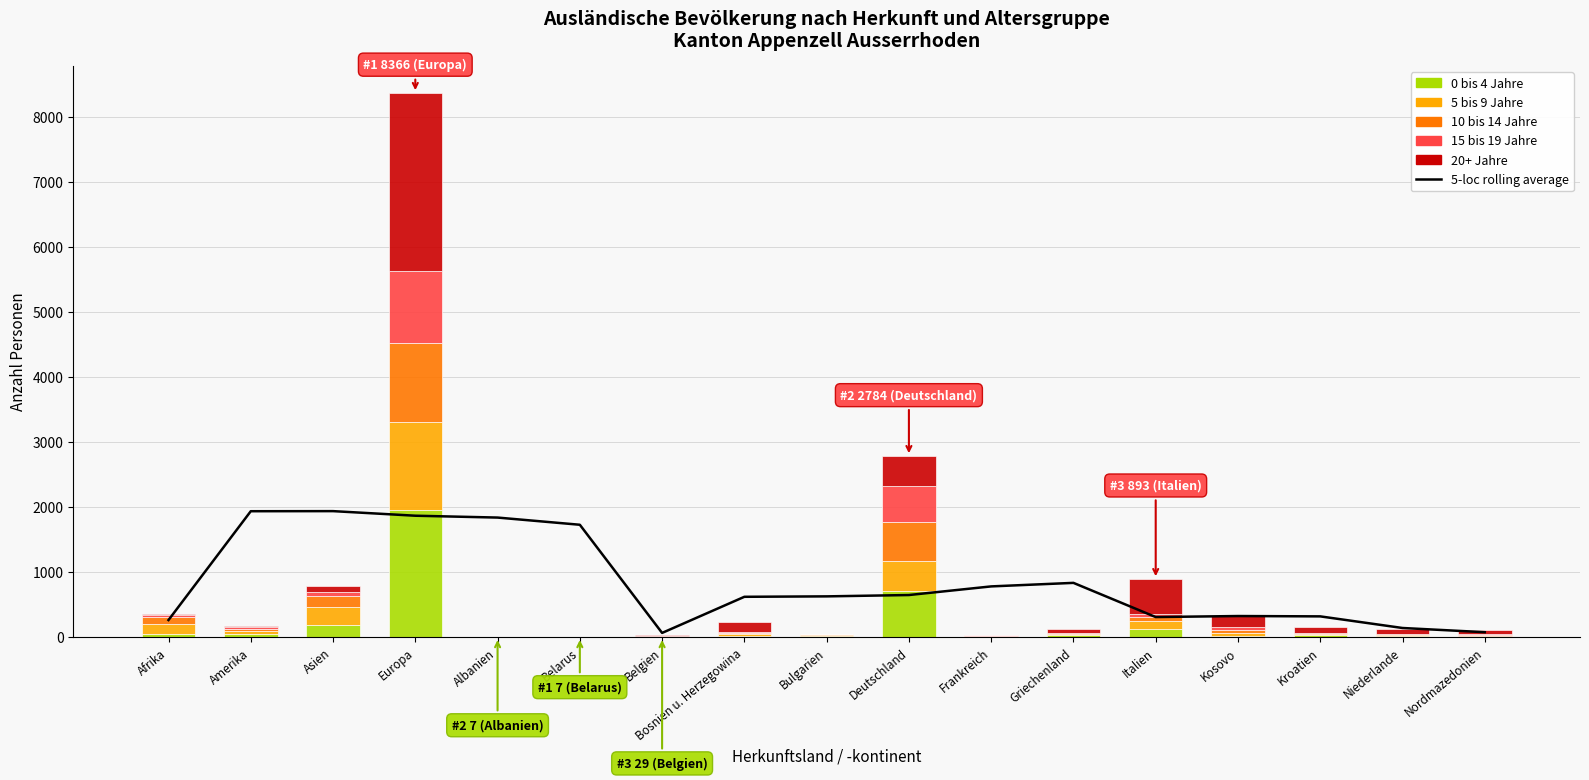

Reading left to right, transcribe all the data shown in this chart.

5-loc rolling average: Afrika=262.8	Amerika=1936.0	Asien=1937.4	Europa=1866.8	Albanien=1838.4	Belarus=1727.8	Belgien=64.8	Bosnien u. Herzegowina=620.2	Bulgarien=626.8	Deutschland=647.4	Frankreich=780.0	Griechenland=834.4	Italien=308.8	Kosovo=324.4	Kroatien=319.2	Niederlande=140.6	Nordmazedonien=76.0
0 bis 4 Jahre: Afrika=53.0	Amerika=47.0	Asien=184.0	Europa=1960.0	Albanien=2.0	Belarus=4.0	Belgien=6.0	Bosnien u. Herzegowina=20.0	Bulgarien=18.0	Deutschland=703.0	Frankreich=8.0	Griechenland=30.0	Italien=120.0	Kosovo=25.0	Kroatien=37.0	Niederlande=21.0	Nordmazedonien=7.0
5 bis 9 Jahre: Afrika=142.0	Amerika=45.0	Asien=280.0	Europa=1353.0	Albanien=0.0	Belarus=0.0	Belgien=5.0	Bosnien u. Herzegowina=25.0	Bulgarien=17.0	Deutschland=467.0	Frankreich=11.0	Griechenland=21.0	Italien=130.0	Kosovo=37.0	Kroatien=8.0	Niederlande=11.0	Nordmazedonien=11.0
10 bis 14 Jahre: Afrika=109.0	Amerika=32.0	Asien=163.0	Europa=1209.0	Albanien=3.0	Belarus=2.0	Belgien=11.0	Bosnien u. Herzegowina=13.0	Bulgarien=12.0	Deutschland=593.0	Frankreich=3.0	Griechenland=10.0	Italien=54.0	Kosovo=43.0	Kroatien=14.0	Niederlande=9.0	Nordmazedonien=13.0
15 bis 19 Jahre: Afrika=43.0	Amerika=25.0	Asien=70.0	Europa=1101.0	Albanien=1.0	Belarus=0.0	Belgien=3.0	Bosnien u. Herzegowina=17.0	Bulgarien=4.0	Deutschland=566.0	Frankreich=6.0	Griechenland=7.0	Italien=49.0	Kosovo=49.0	Kroatien=7.0	Niederlande=13.0	Nordmazedonien=11.0
20+ Jahre: Afrika=13.0	Amerika=22.0	Asien=86.0	Europa=2743.0	Albanien=1.0	Belarus=1.0	Belgien=4.0	Bosnien u. Herzegowina=155.0	Bulgarien=0.0	Deutschland=455.0	Frankreich=12.0	Griechenland=64.0	Italien=540.0	Kosovo=169.0	Kroatien=90.0	Niederlande=64.0	Nordmazedonien=64.0